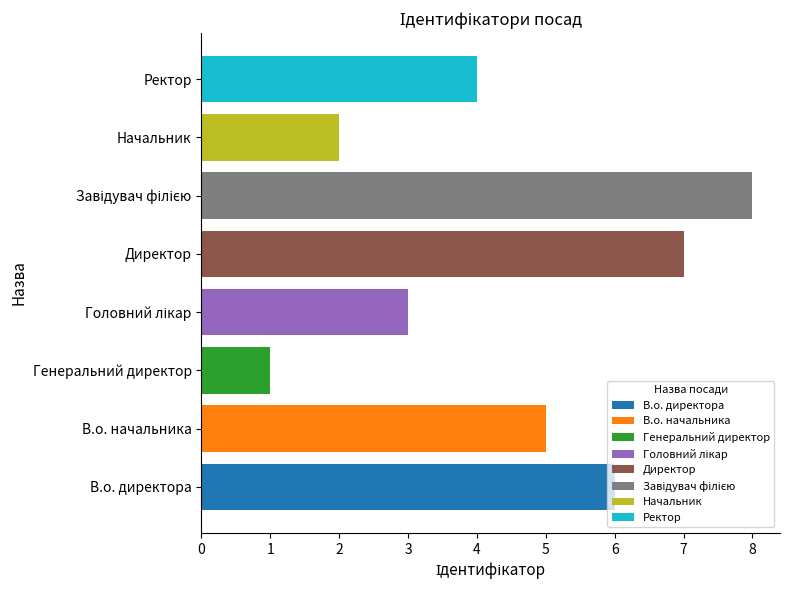

Where is the data nearest to the value 4?

Ректор